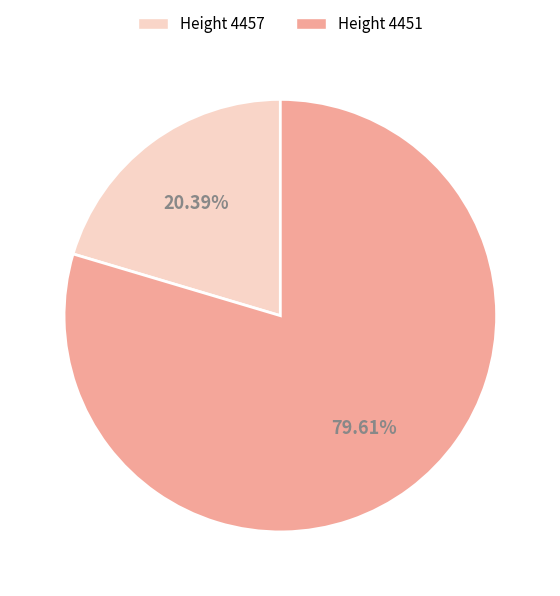

Which category has the biggest portion of the pie?

Height 4451